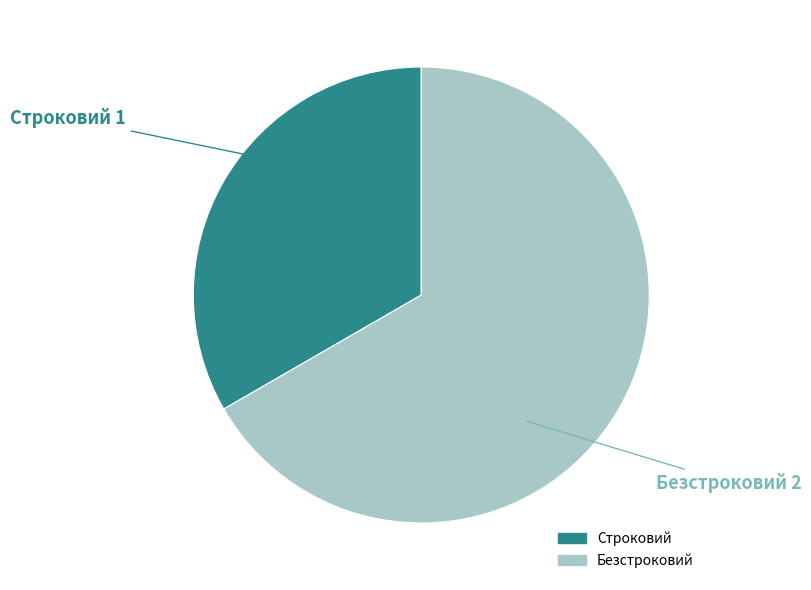

Which category has the biggest portion of the pie?

Безстроковий